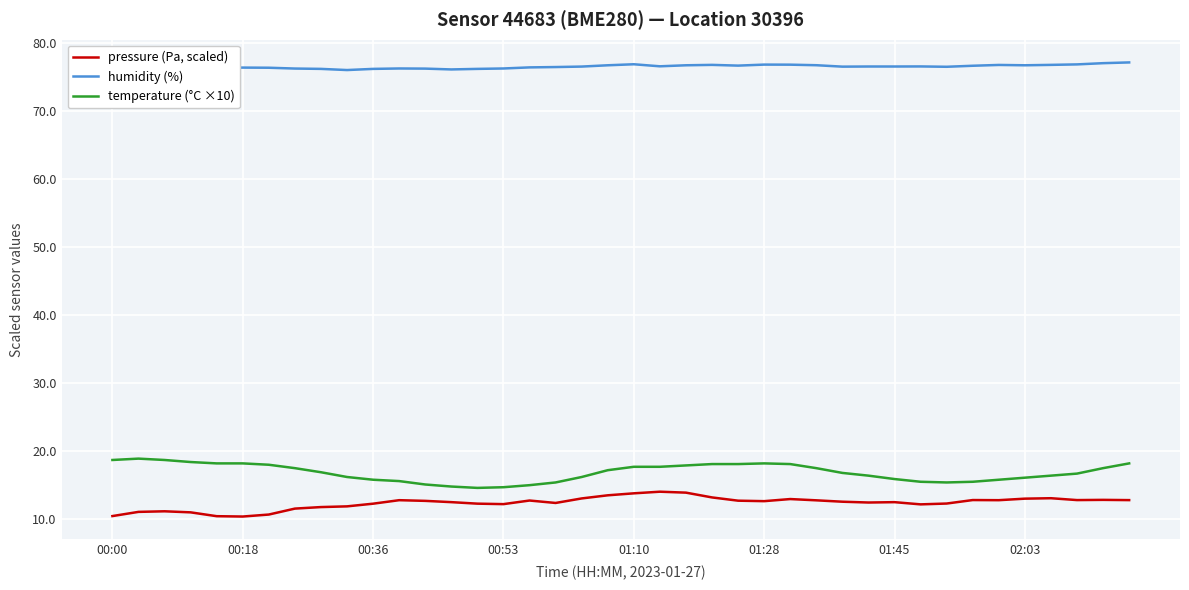

At how many categories does at least one series exceed 23?

40